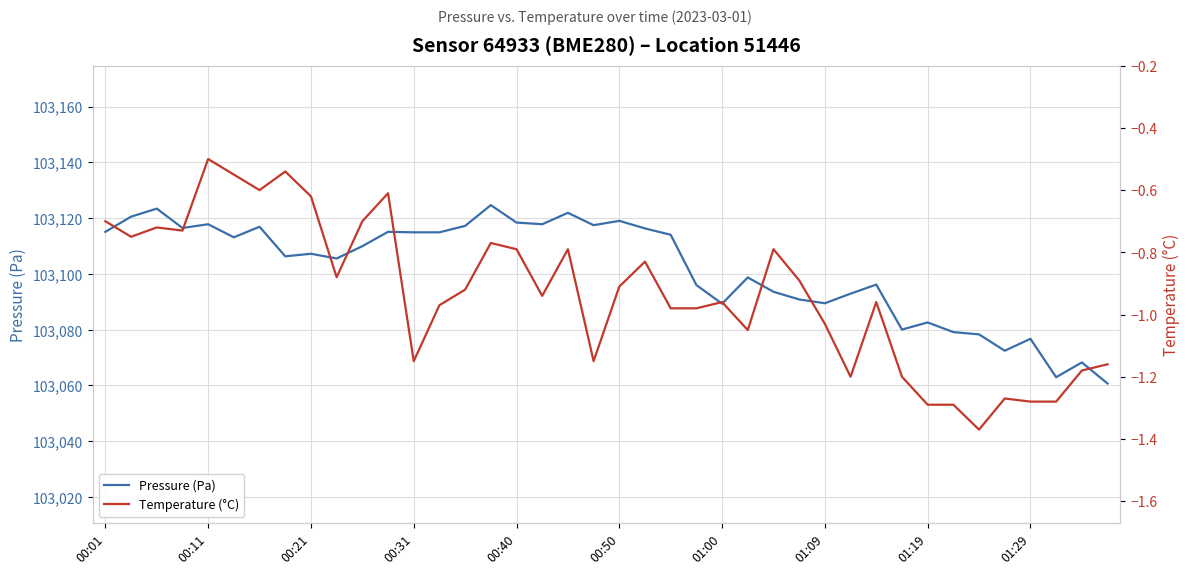

Is it true that Pressure (Pa) equals 103114.9 at 00:31?

True